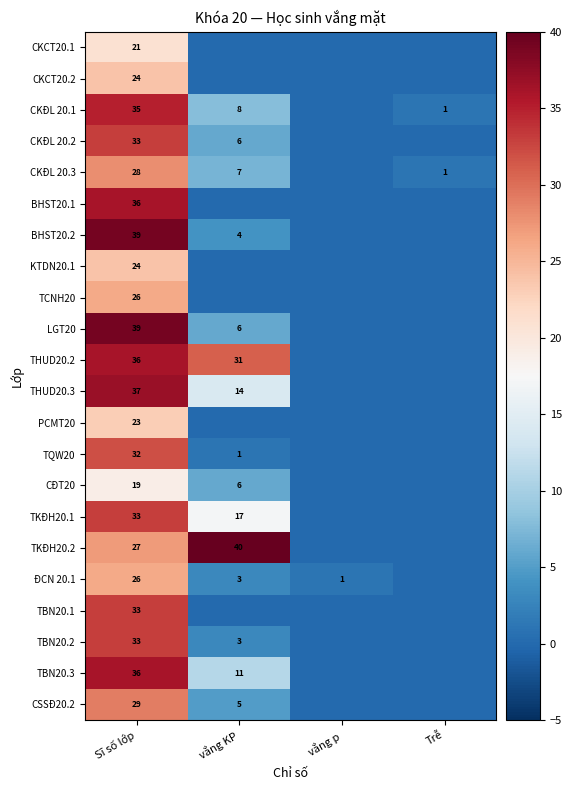

At which category is the sum across all series the highest?

Sĩ số lớp